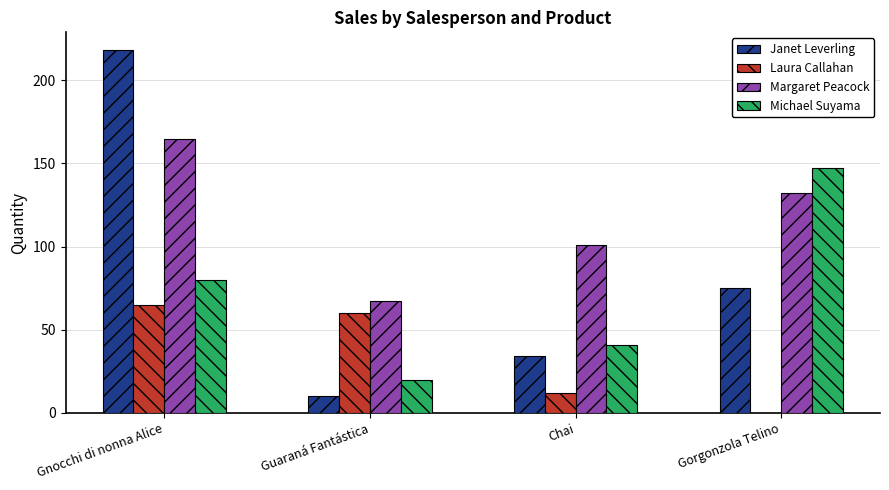

How many groups of bars are there?

4